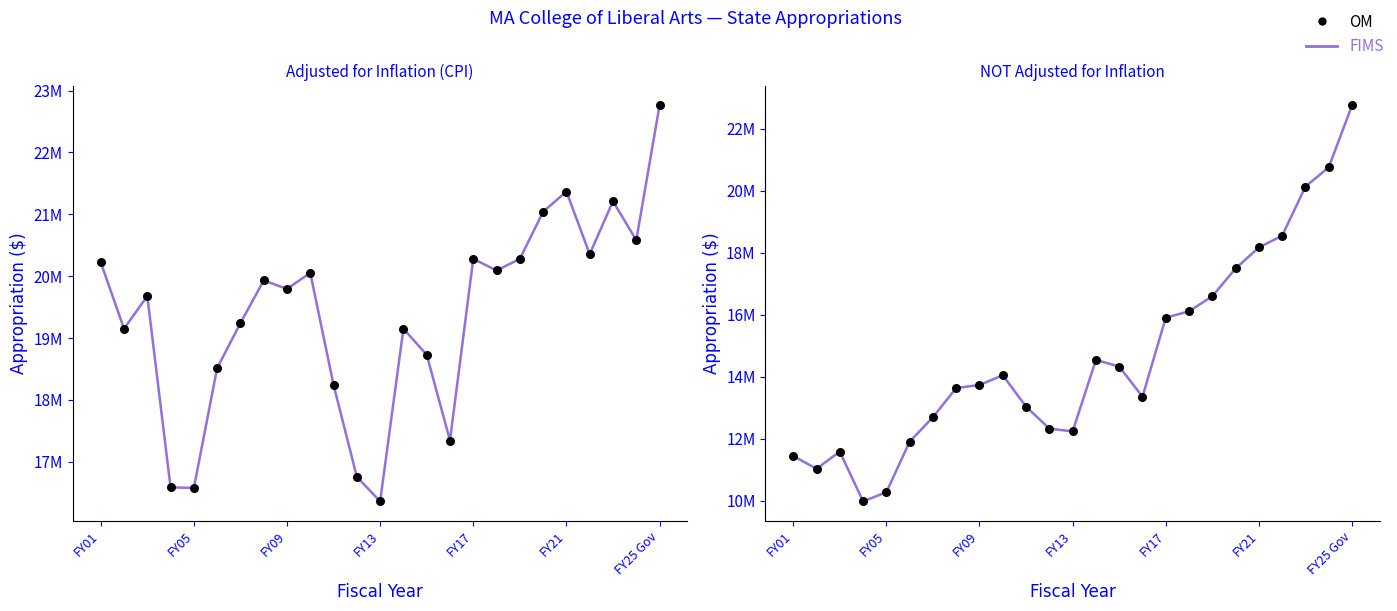

Which series has the widest spread of Y values?

NOT adjusted for inflation